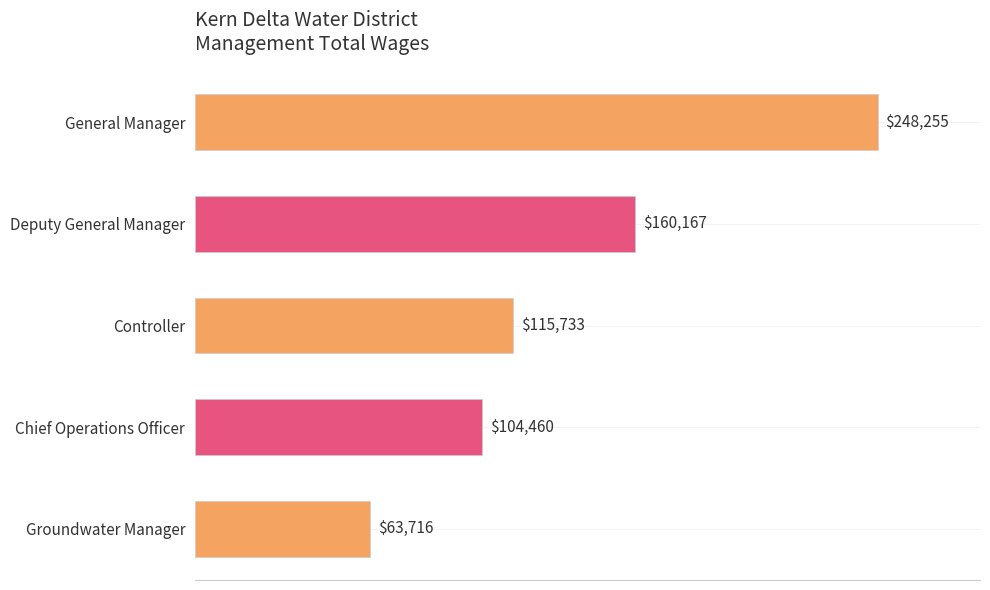

What is the label of the 2nd bar from the top?

Deputy General Manager